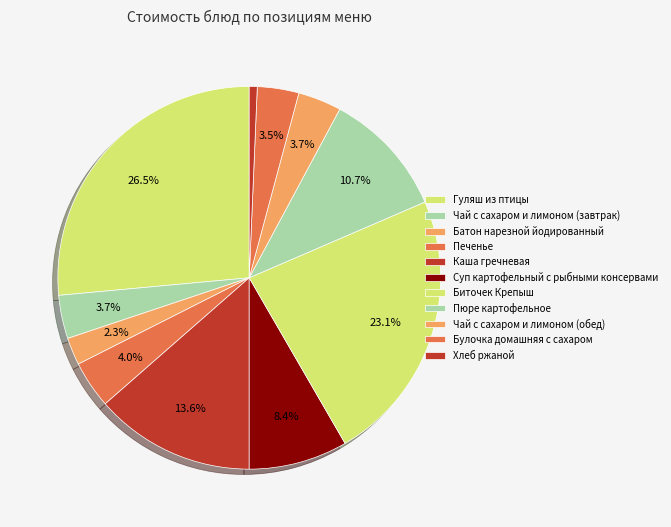

Is it true that Гуляш из птицы is 34% of the pie?

False